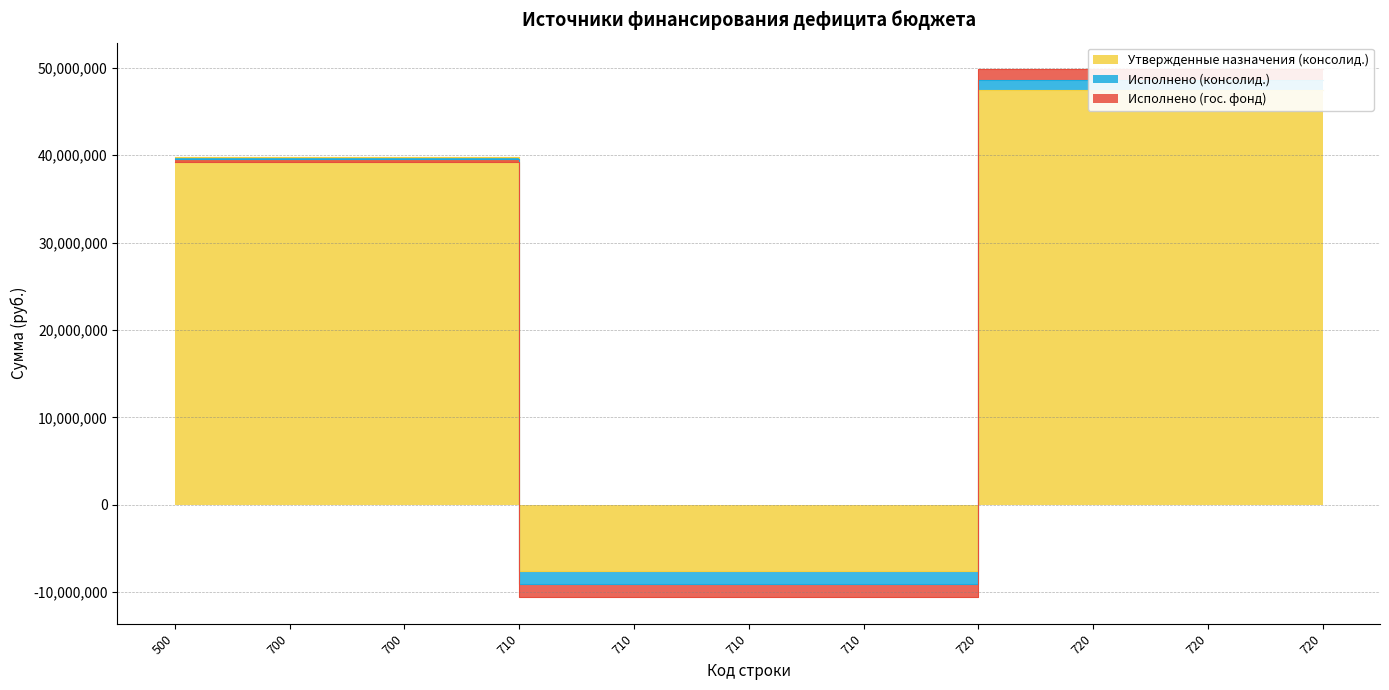

What is the total value across all series at 710?

-10592525.9